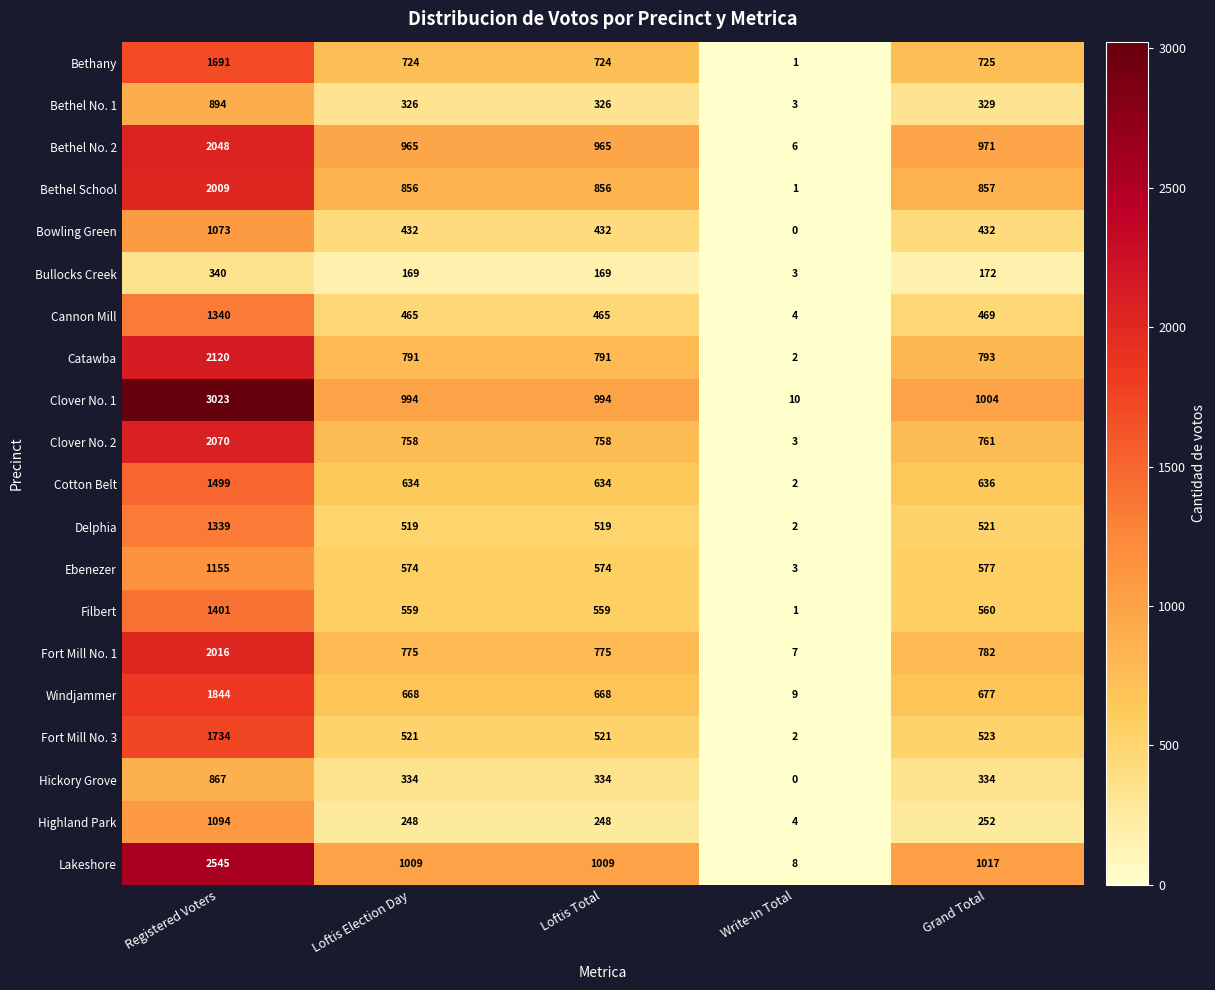

The value of Hickory Grove at Write-In Total is 0. True or false?

True